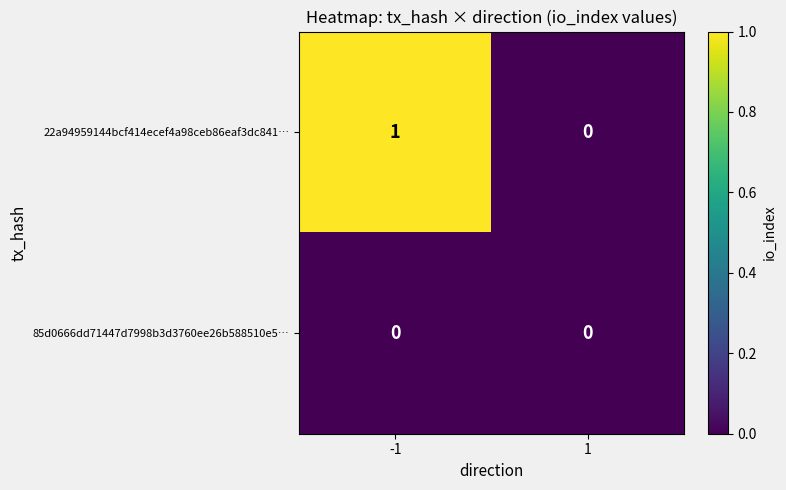

Between -1 and 1, which series saw the biggest shift?

22a94959144bcf414ecef4a98ceb86eaf3dc841…